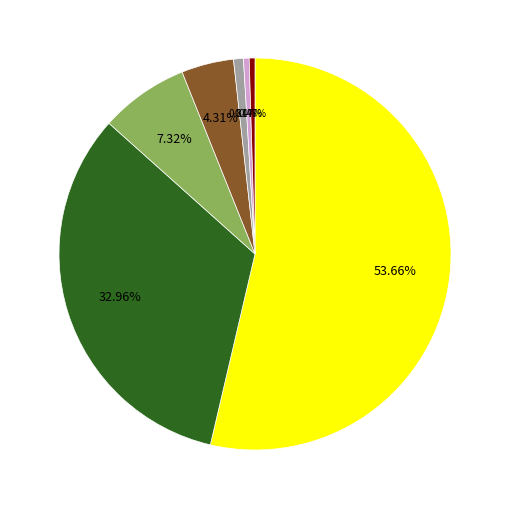

Is there any slice that represents more than half of the pie?

Yes